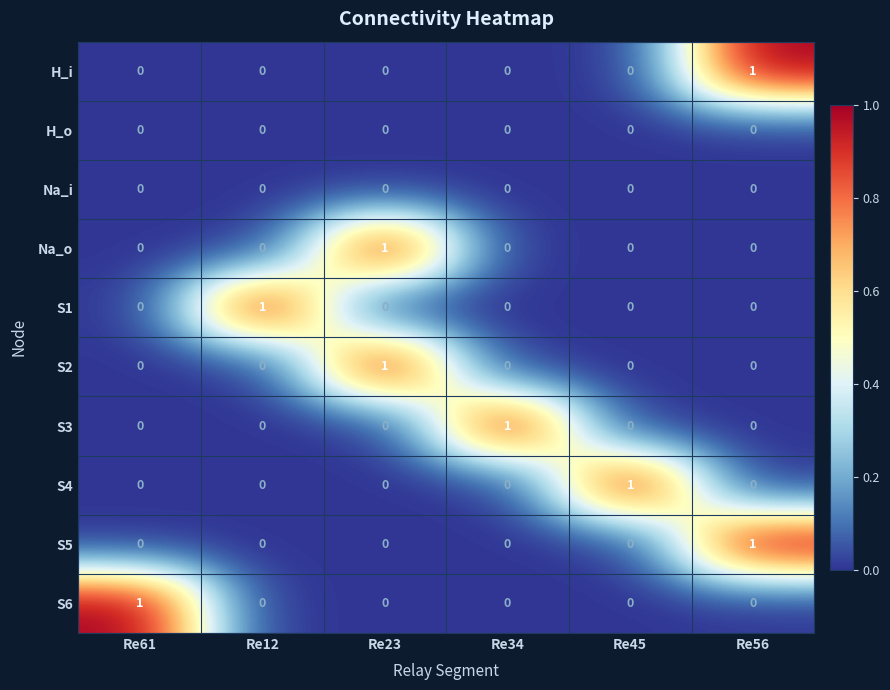

The S3 series shows 1 at Re34. True or false?

True